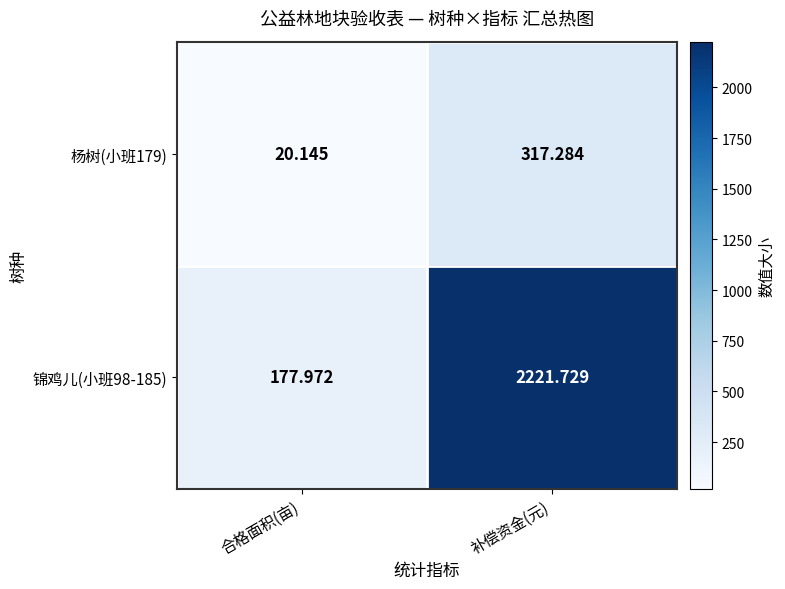

Which category has the highest value across all series?

补偿资金(元)